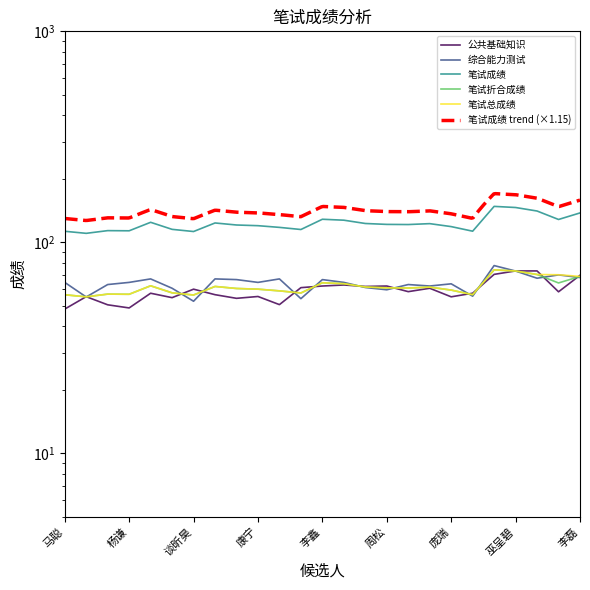

At which category does 笔试折合成绩 reach its first local peak?

张洁